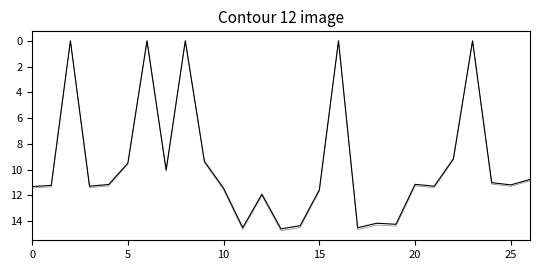

Does the chart have visible grid lines?

No